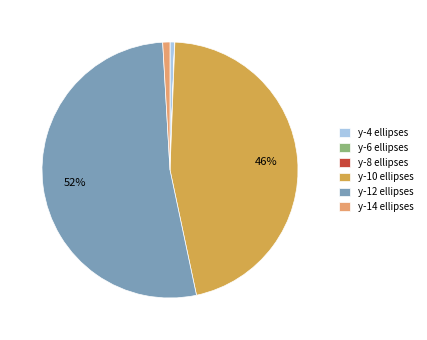

Combined, do y-10 ellipses and y-4 ellipses account for over 50%?

No